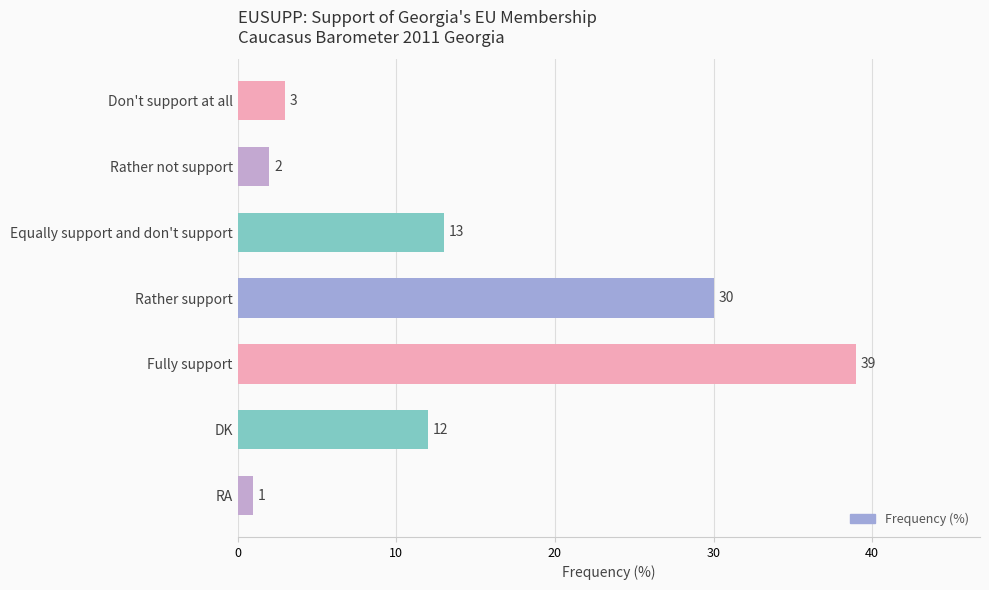

What is the sum of all values?

100